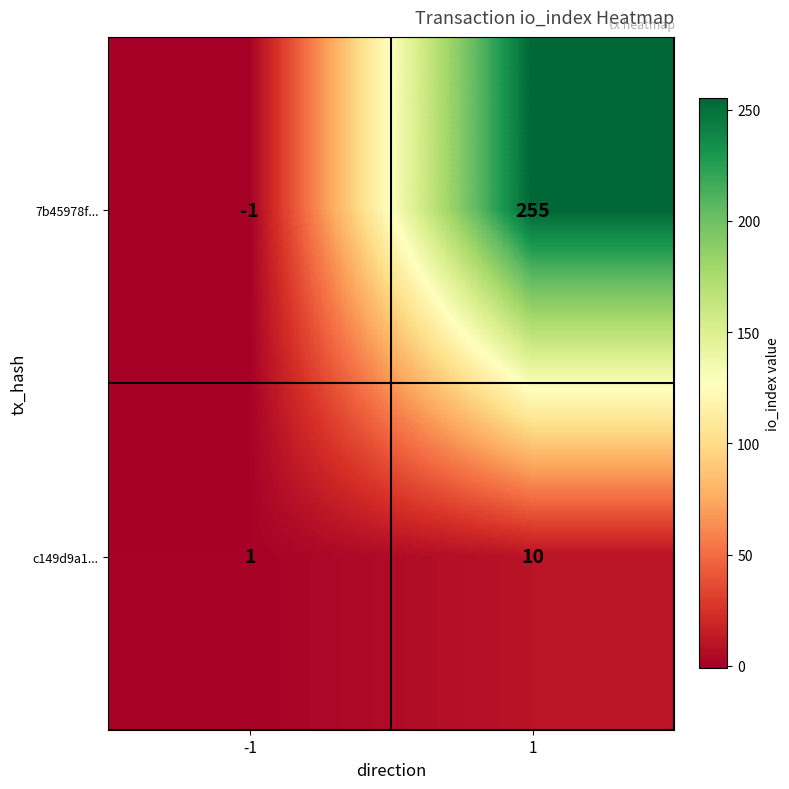

At how many categories does at least one series exceed 91?

1